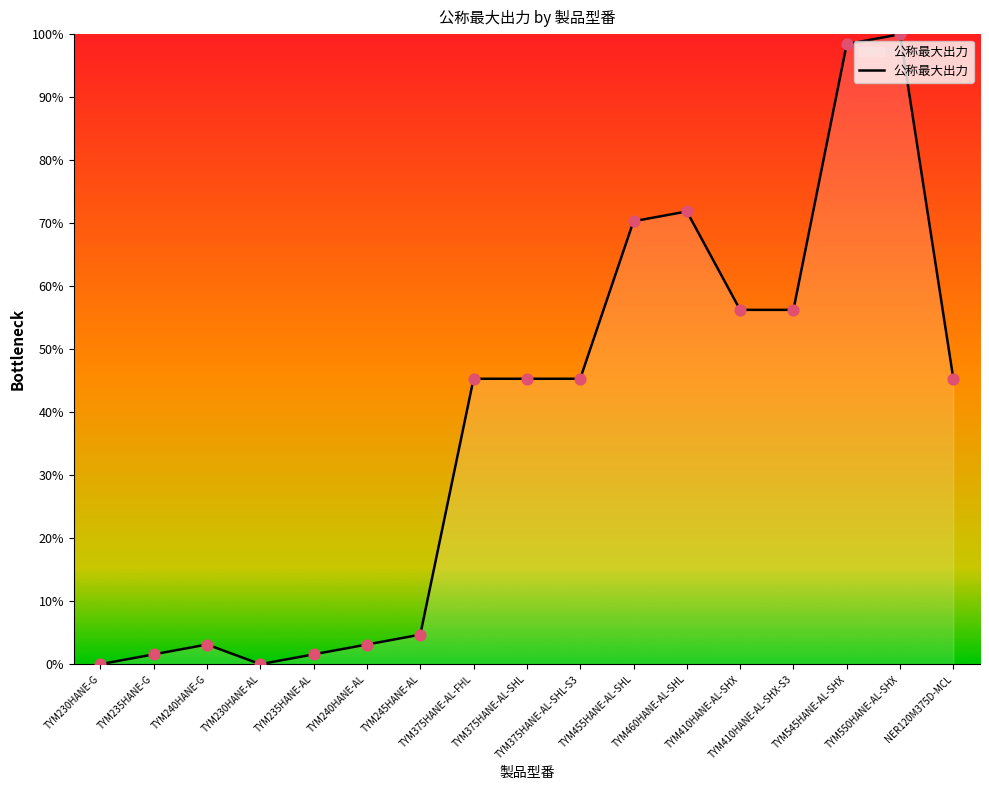

Which has a higher value, NER120M375D-MCL or TYM460HANE-AL-SHL?

TYM460HANE-AL-SHL